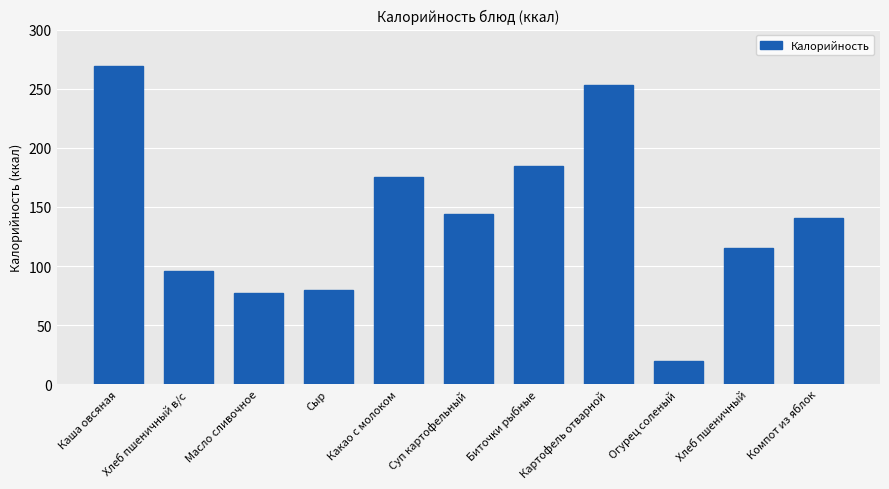

What is the difference between the values at Масло сливочное and Какао с молоком?

98.1